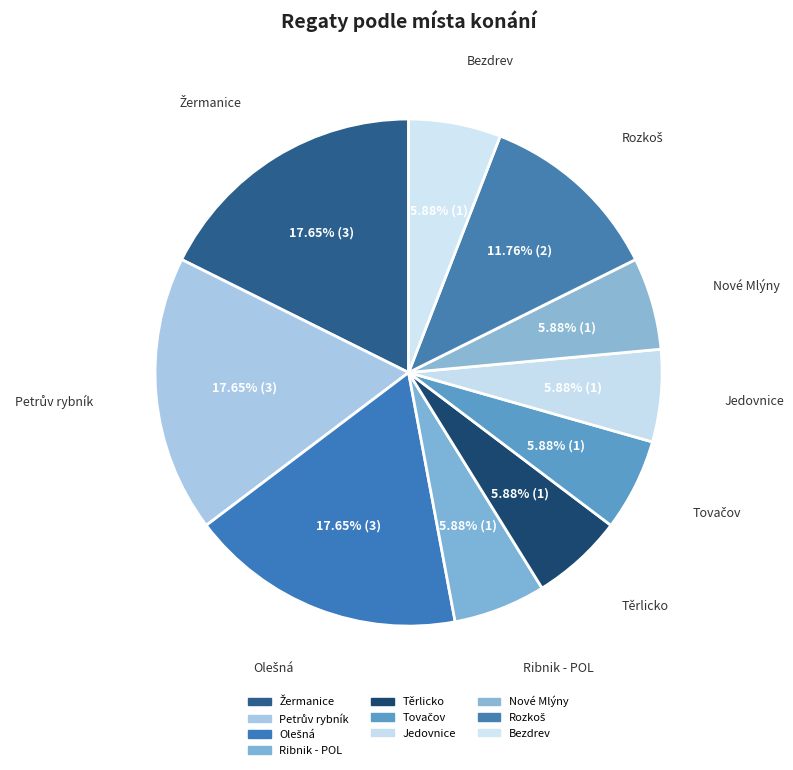

How many segments does this pie chart have?

10